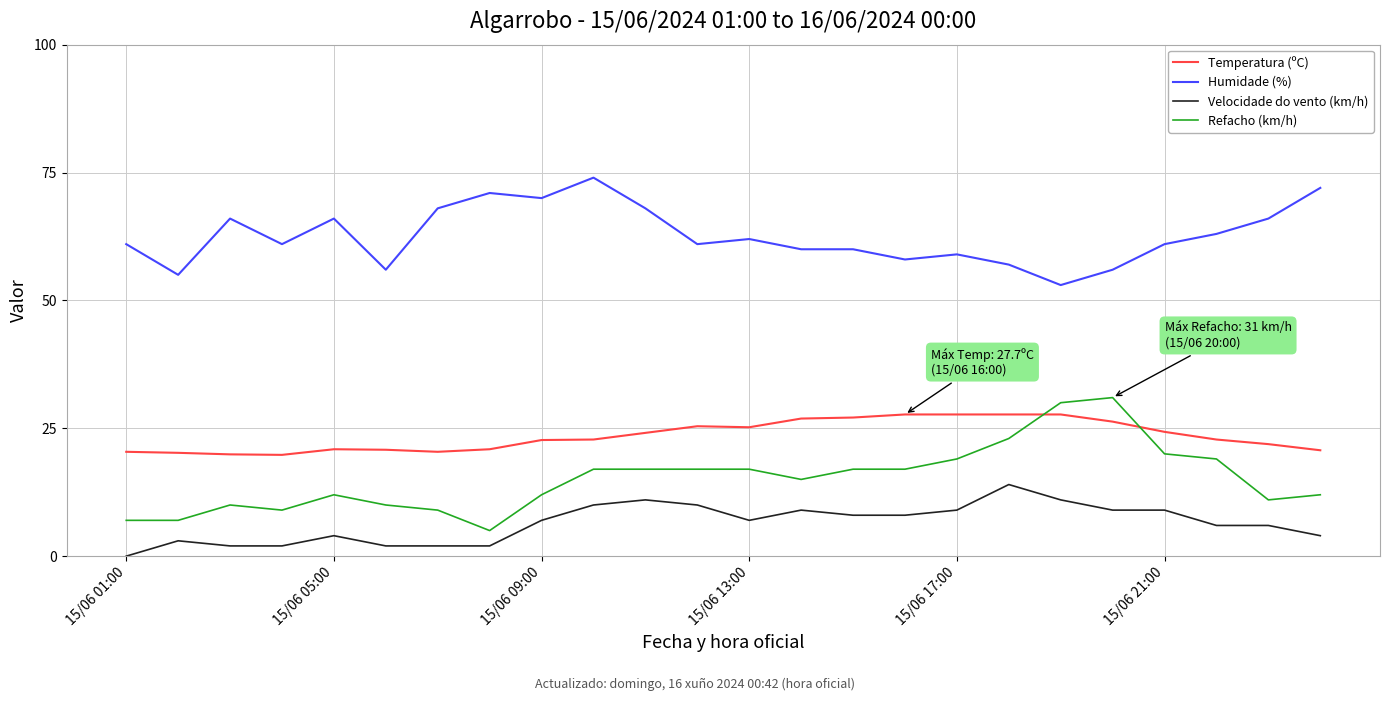

What is the minimum value for Humidade (%)?

53.0